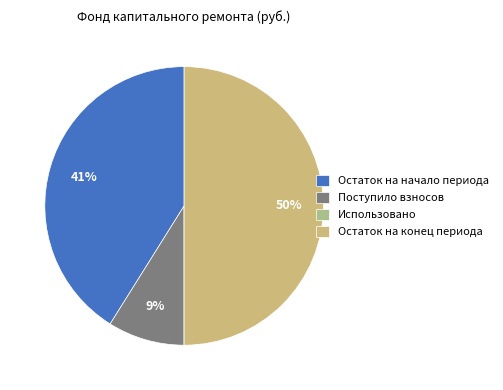

What is the largest slice in the pie chart?

Остаток на конец периода